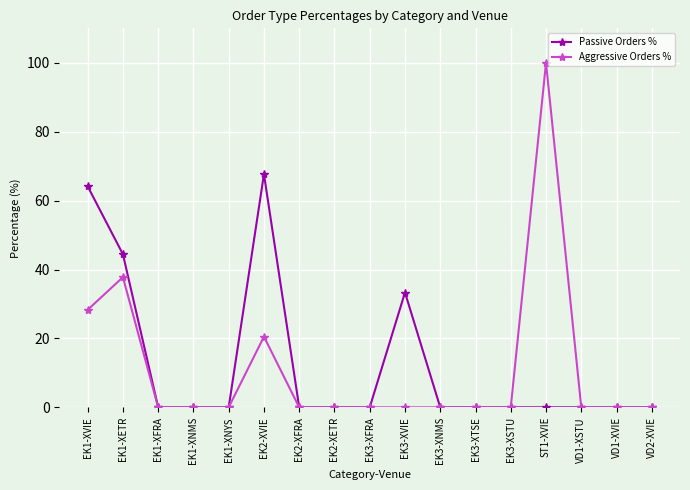

True or false: Aggressive Orders % has a value of 64.3 at EK3-XTSE.

False